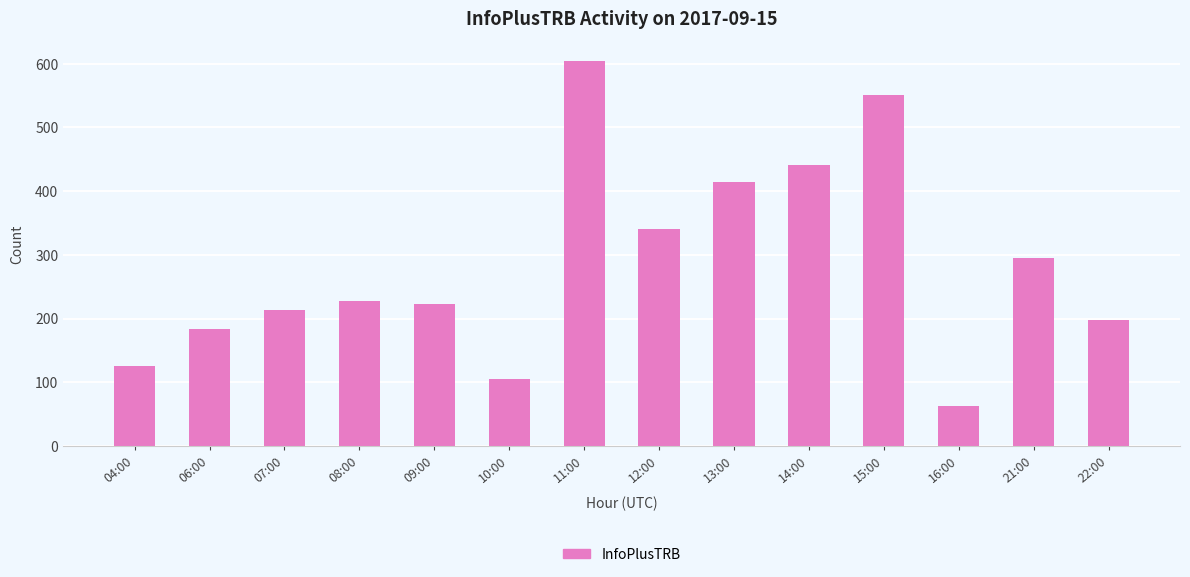

What position from the right is 11:00?

8